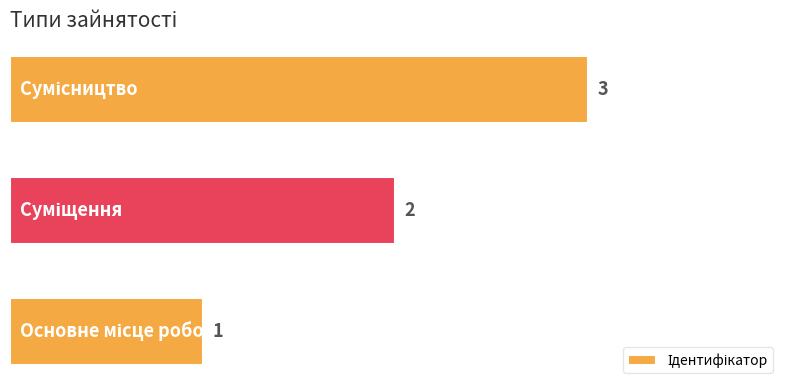

How many values are between 1 and 3?

3